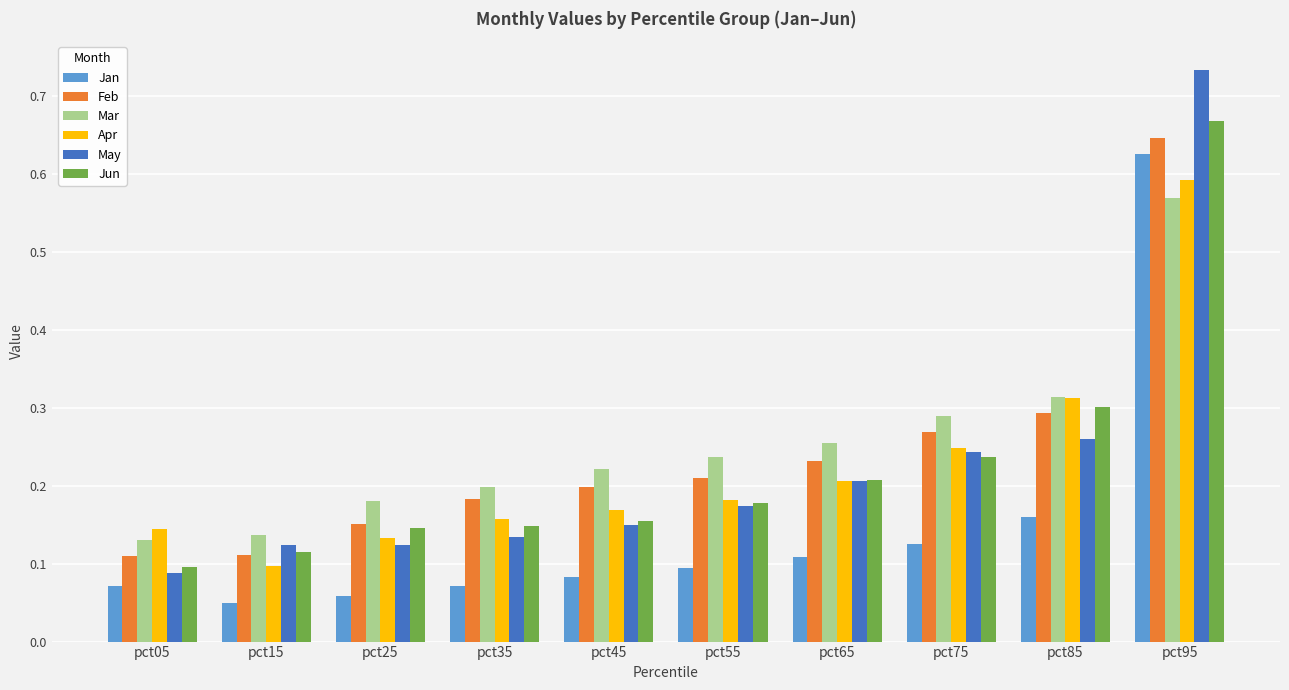

How many May values are between 0 and 1?

10